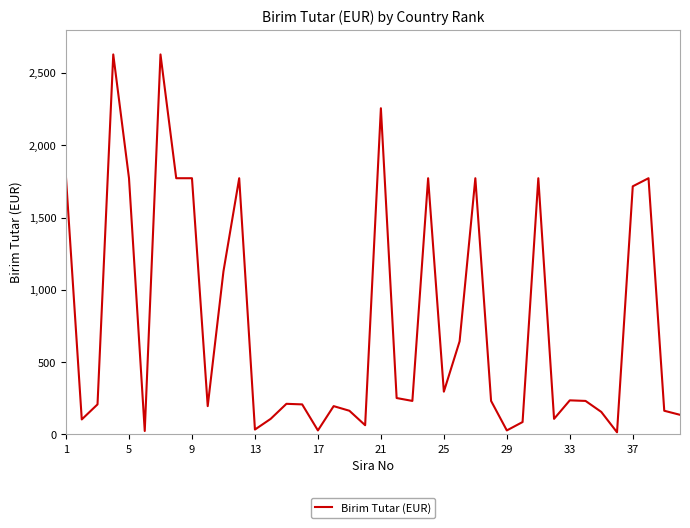

What is the maximum value shown in the chart?

2628